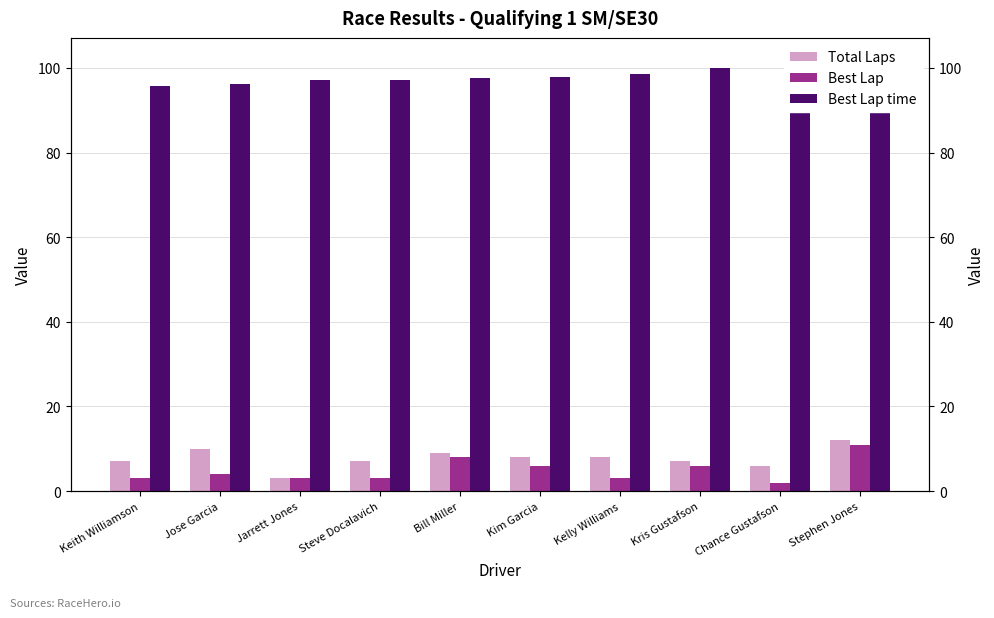

What is the average value of the Best Lap series?

4.9